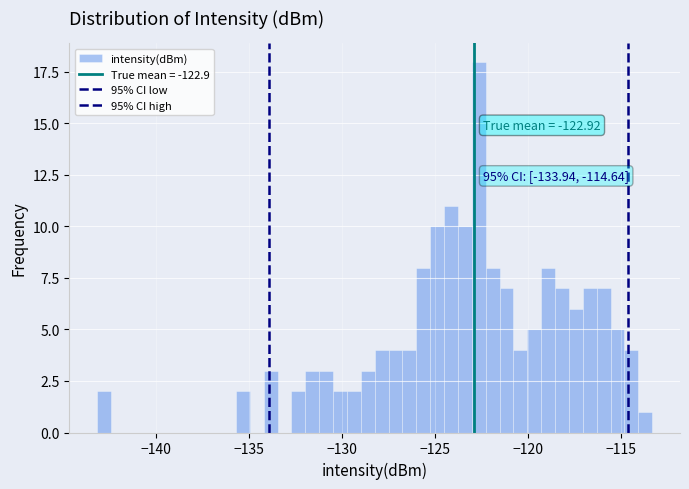

Around what value on the x-axis is the tallest bar? Give the approximate position of its centre, as read against the axis.

-122.5